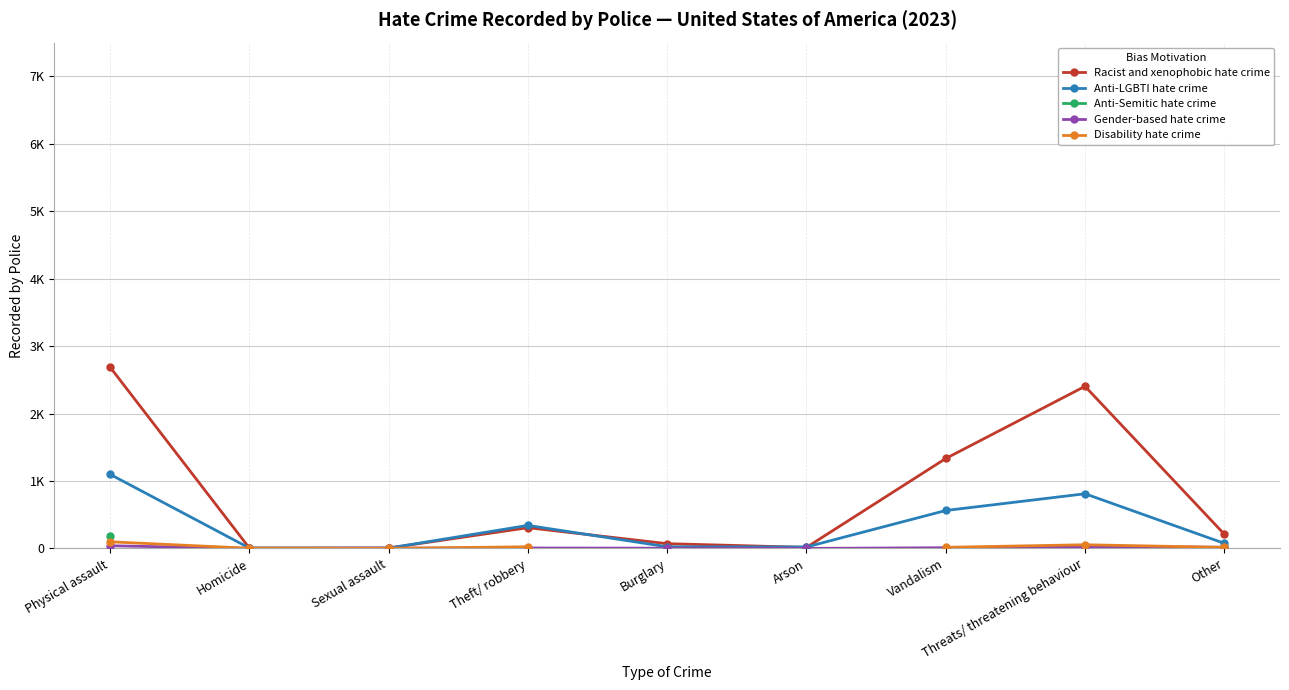

How many interior local peaks does the Racist and xenophobic hate crime series have?

2